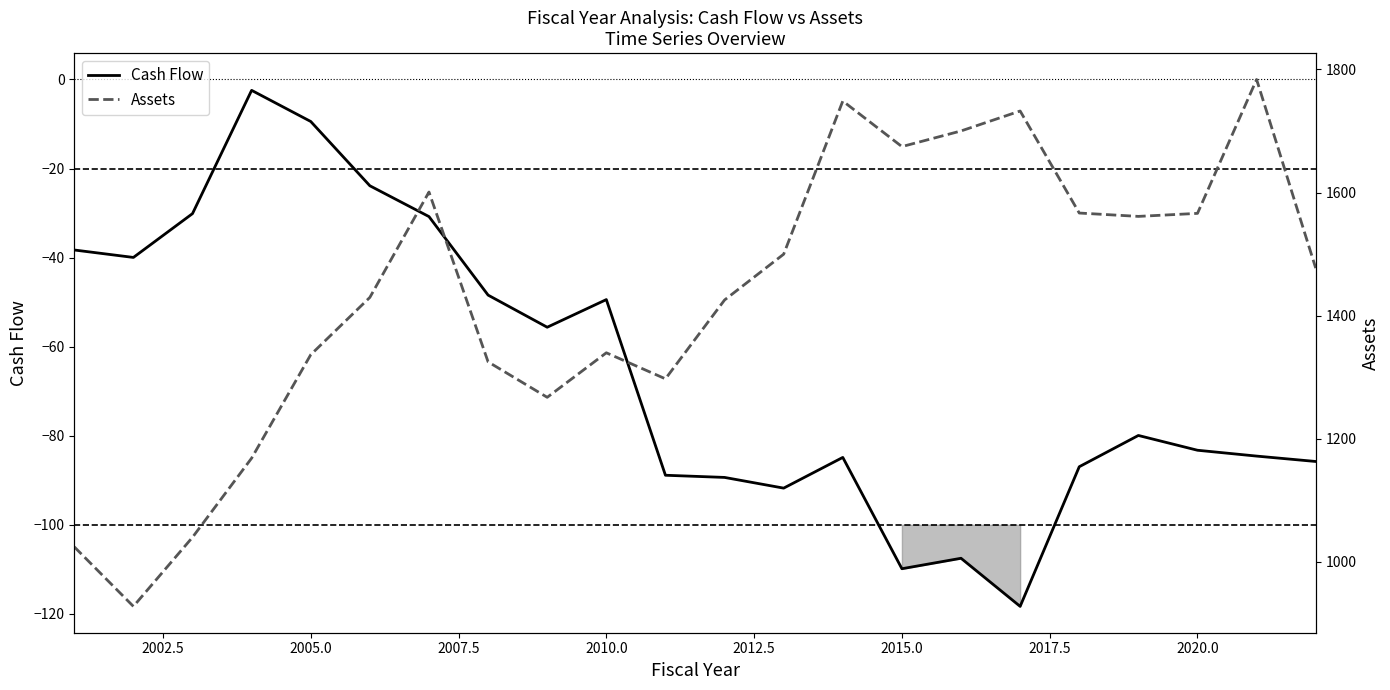

In Cash Flow, how many points are higher than both neighbors (excluding endpoints)?

5